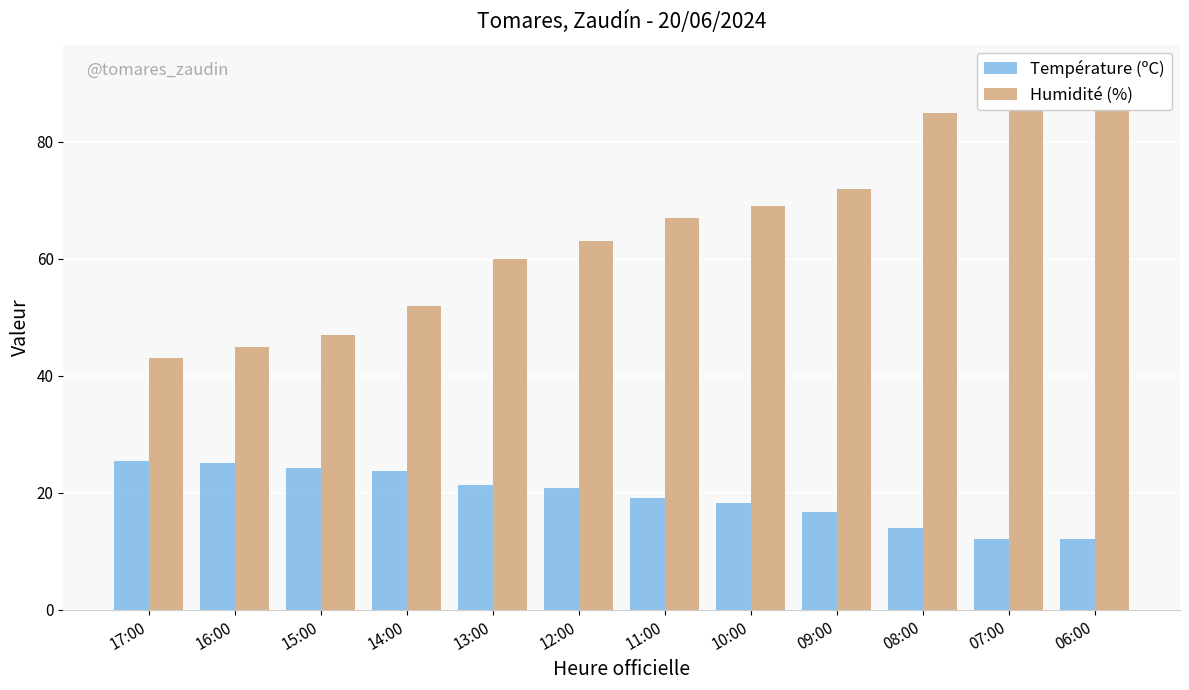

Are the bars horizontal?

No